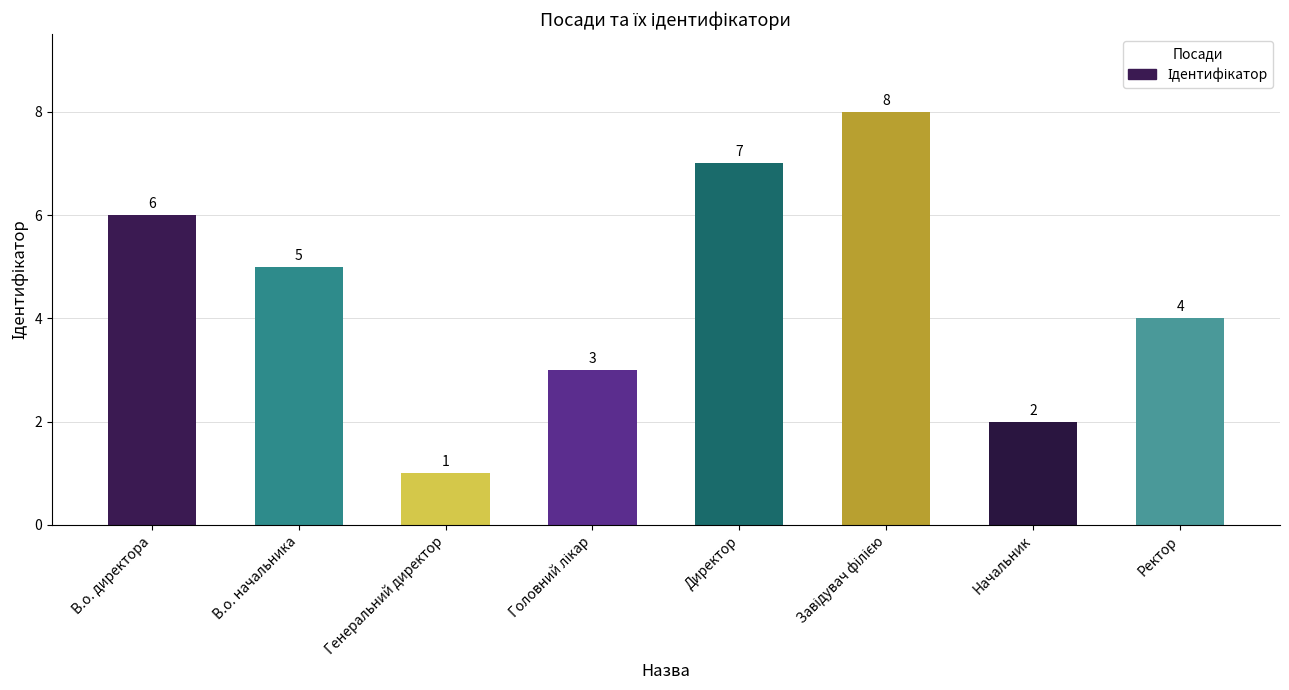

What is the value of the 8th bar from the left?

4